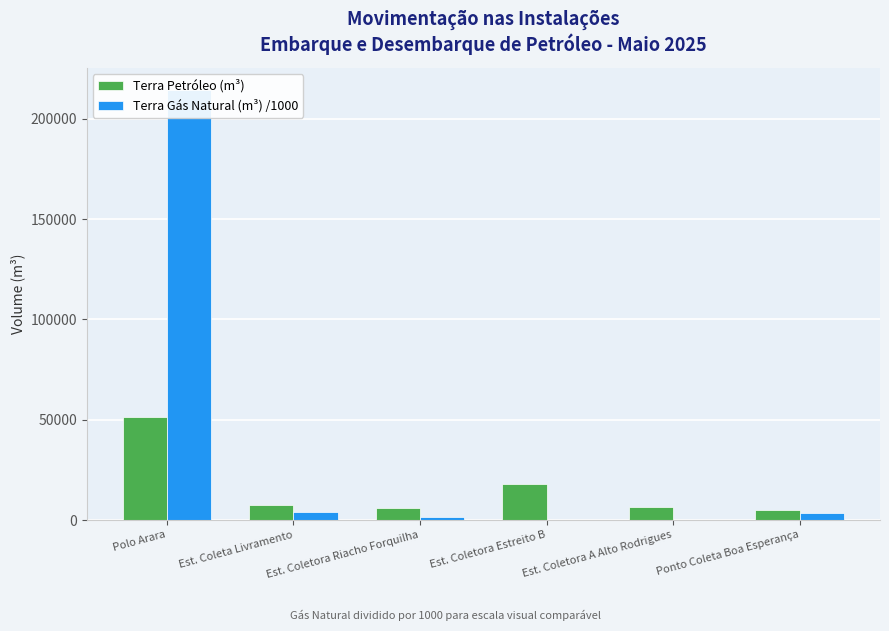

What is the approximate value of Terra Gás Natural (m³) /1000 at Est. Coletora A Alto Rodrigues?

26.1